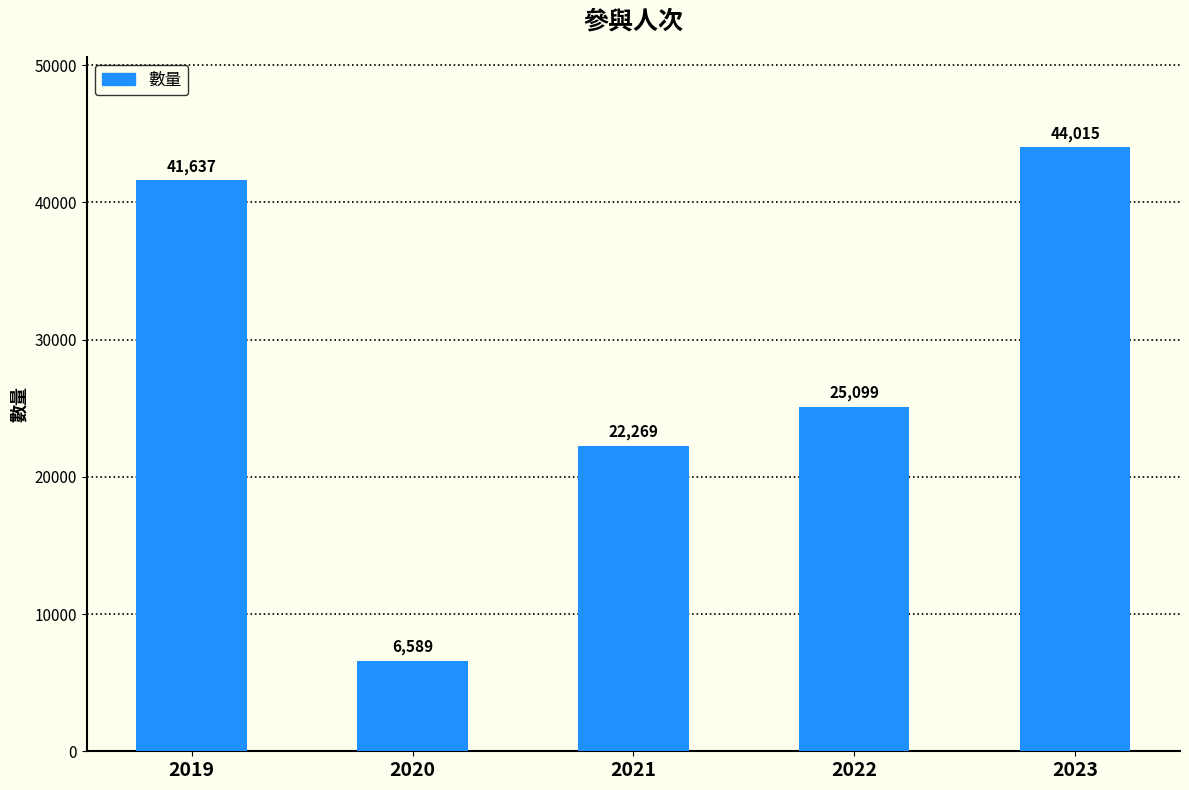

List the labels in order of value, smallest first.

2020, 2021, 2022, 2019, 2023